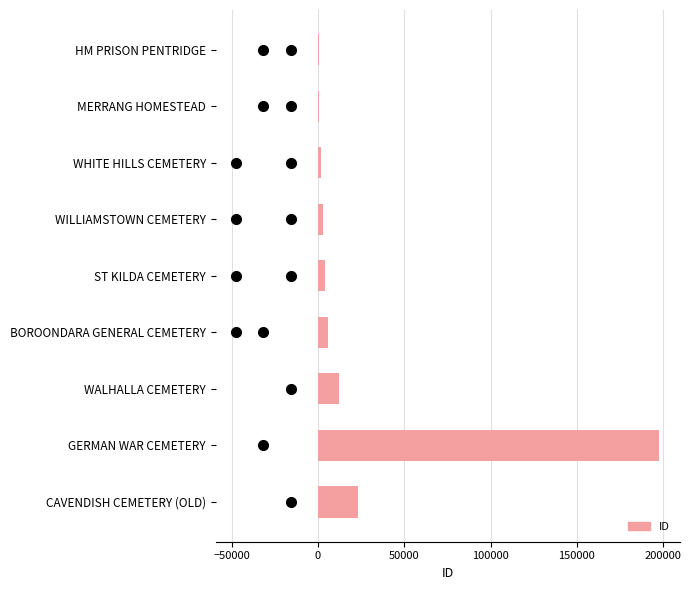

What is the greatest value displayed?

197542